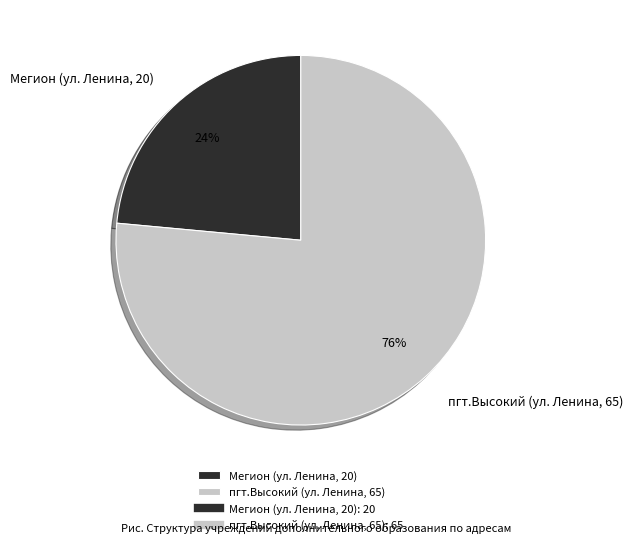

To the nearest percent, what is the average slice percentage?

50%